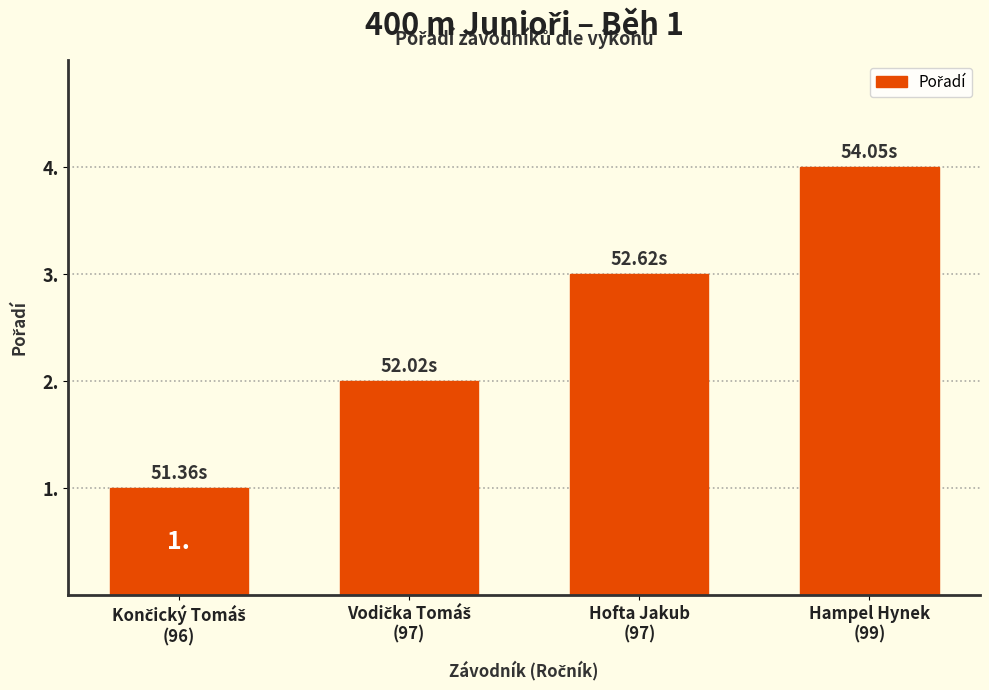

What is the sum of all values?

10